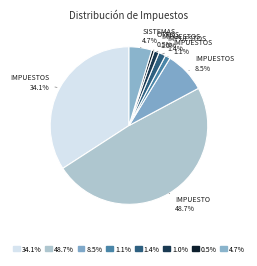

Rank the categories by value from highest to lowest.

Impuesto al Valor Agregado, Impuestos a la Renta, Impuestos a Productos Específicos, Sistemas de Pago, Impuestos al Comercio Exterior, Impuestos a los Actos Jurídicos, Impuestos Varios, Otros Ingresos Tributarios